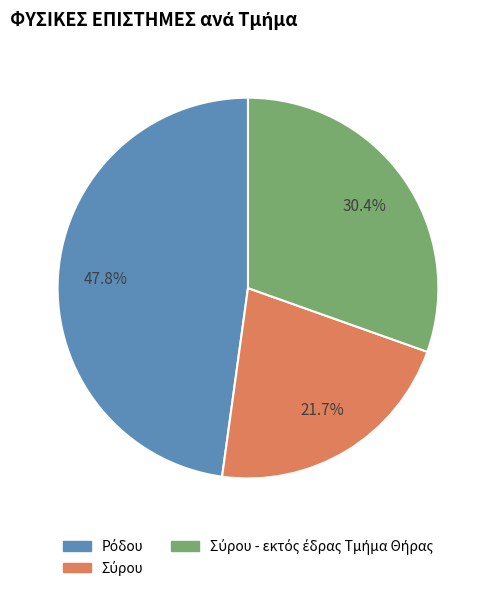

To the nearest percent, what is the difference between the largest and smallest slice percentages?

26%